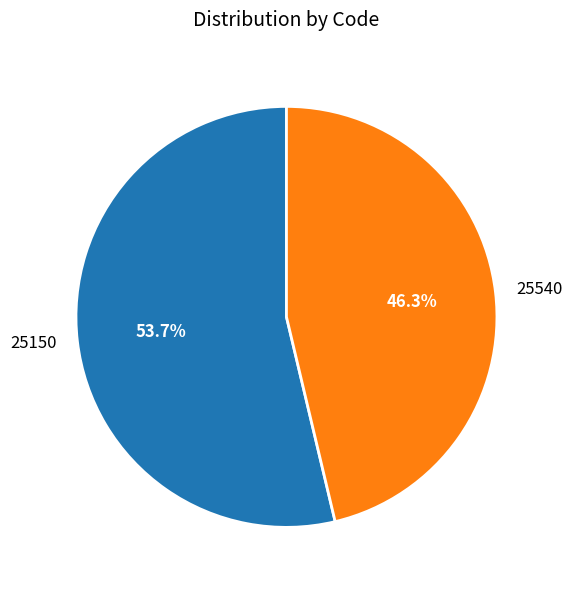

How many segments does this pie chart have?

2